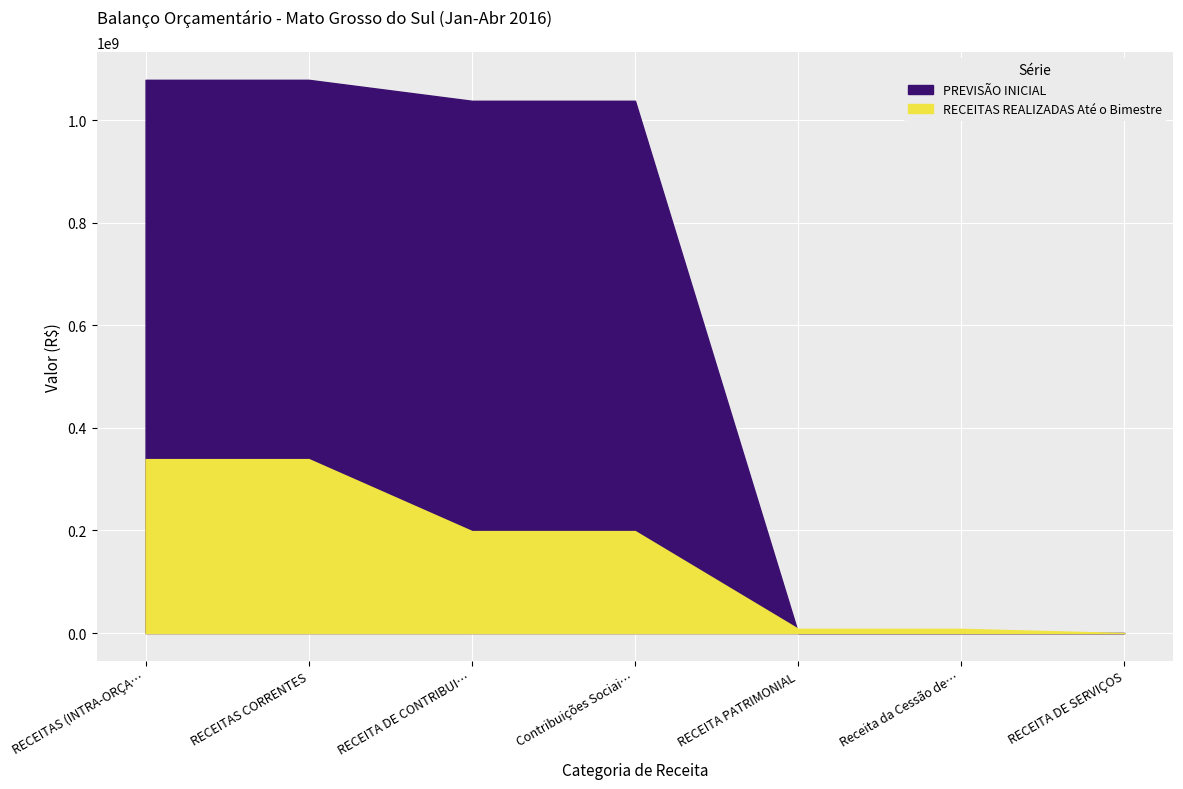

Is it true that PREVISÃO INICIAL equals 5700.0 at RECEITA DE SERVIÇOS?

True